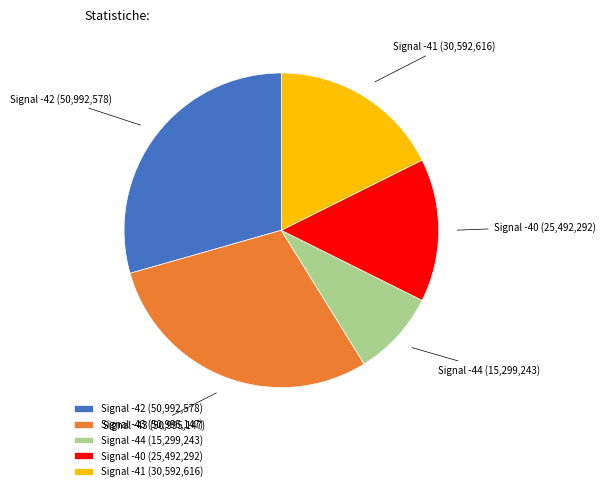

What is the ratio of the value at Signal -43 to the value at Signal -44?

3.3